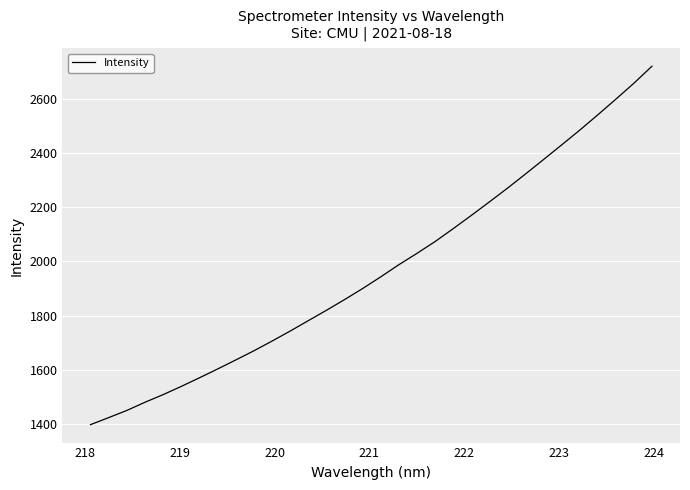

What is the smallest value displayed?

1396.8